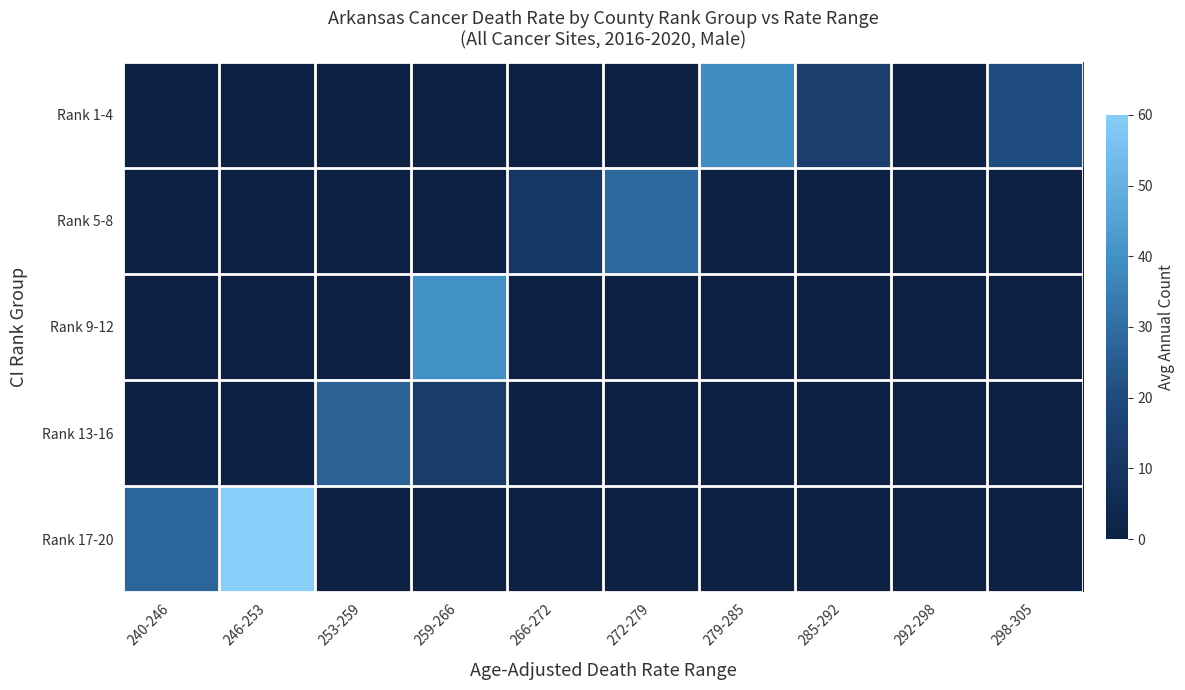

Reading left to right, what are all the values shown in this chart?

Rank 1-4: 240-246=0	246-253=0	253-259=0	259-266=0	266-272=0	272-279=0	279-285=39	285-292=15	292-298=0	298-305=21
Rank 5-8: 240-246=0	246-253=0	253-259=0	259-266=0	266-272=11	272-279=29	279-285=0	285-292=0	292-298=0	298-305=0
Rank 9-12: 240-246=0	246-253=0	253-259=0	259-266=40	266-272=0	272-279=0	279-285=0	285-292=0	292-298=0	298-305=0
Rank 13-16: 240-246=0	246-253=0	253-259=27	259-266=14	266-272=0	272-279=0	279-285=0	285-292=0	292-298=0	298-305=0
Rank 17-20: 240-246=28	246-253=60	253-259=0	259-266=0	266-272=0	272-279=0	279-285=0	285-292=0	292-298=0	298-305=0